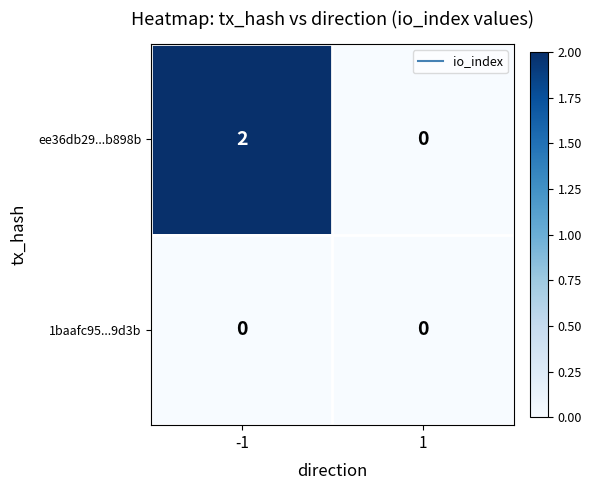

List the series in order of their peak value, lowest first.

1baafc95...9d3b, ee36db29...b898b